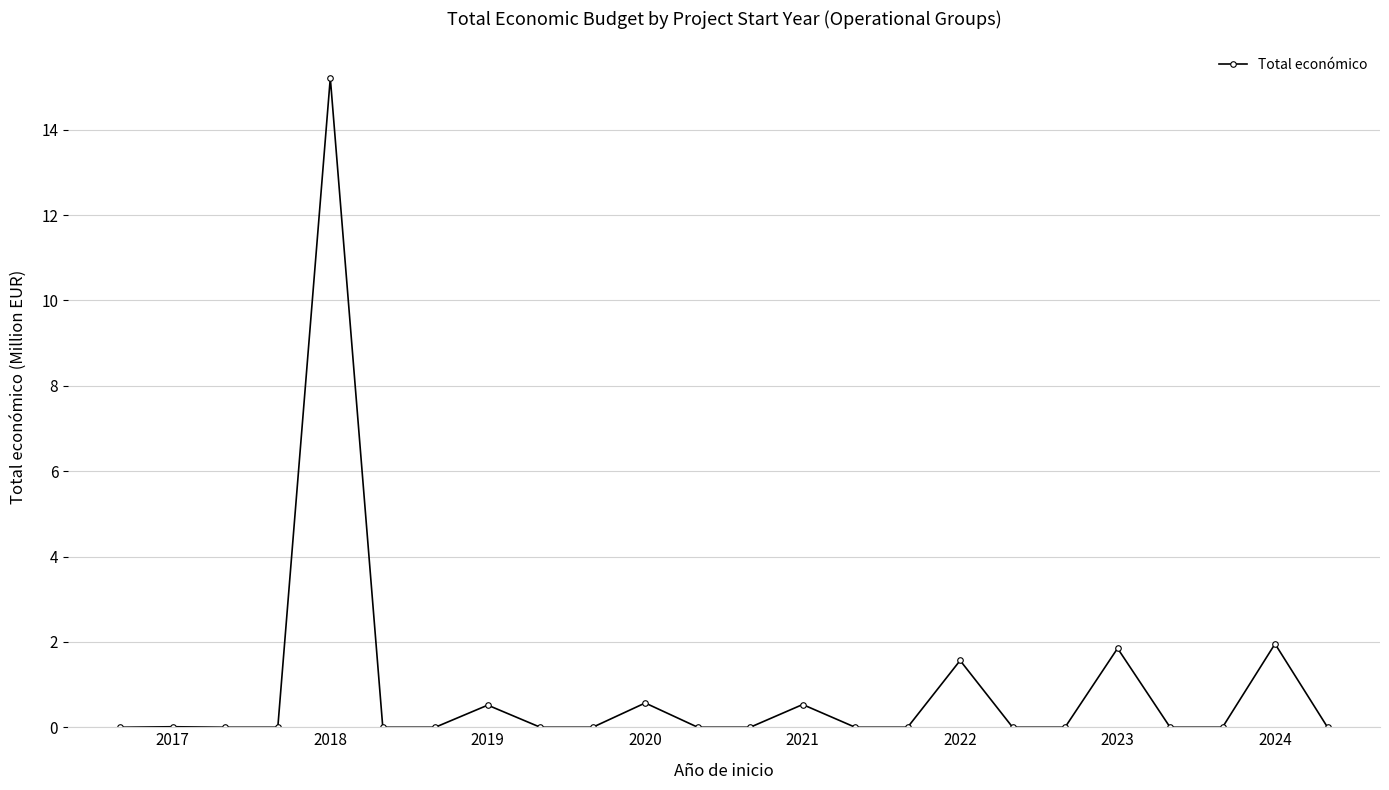

Is this an area chart (filled region under the line)?

No